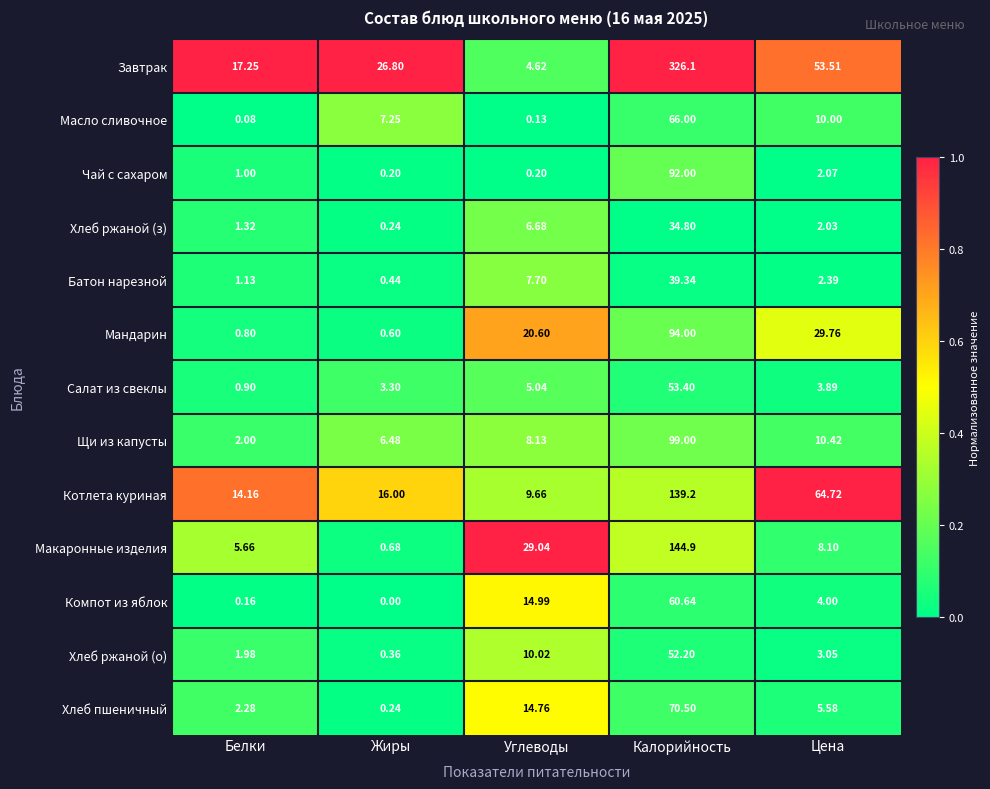

Which category has the highest value across all series?

Калорийность